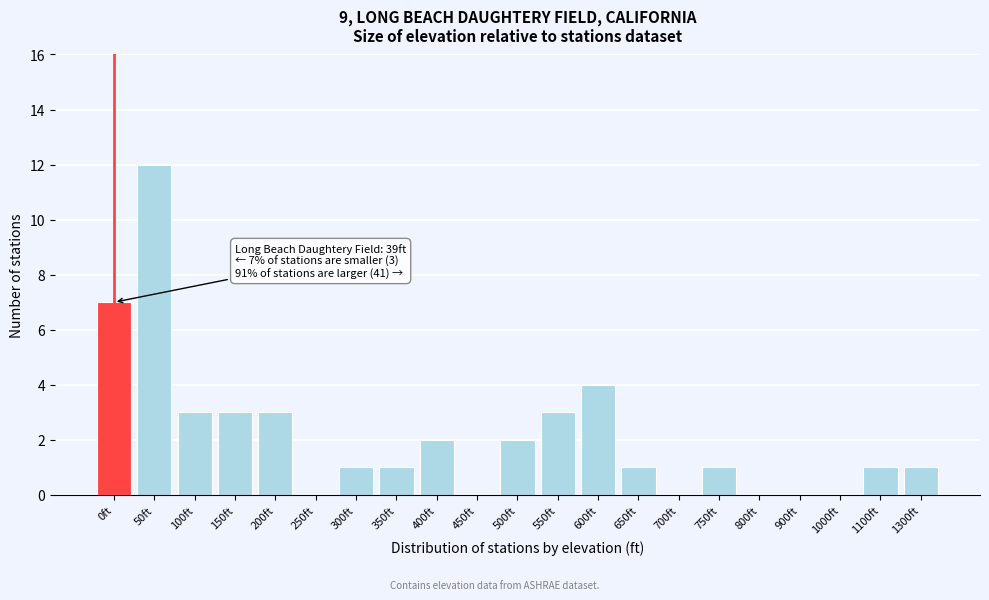

Reading left to right, list all the values displayed in this chart.

0ft=7	50ft=12	100ft=3	150ft=3	200ft=3	250ft=0	300ft=1	350ft=1	400ft=2	450ft=0	500ft=2	550ft=3	600ft=4	650ft=1	700ft=0	750ft=1	800ft=0	900ft=0	1000ft=0	1100ft=1	1300ft=1